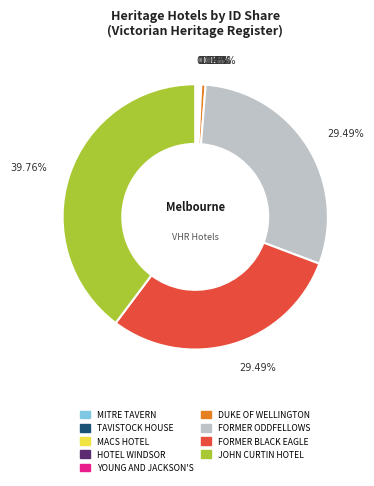

To the nearest percent, what is the difference between the largest and smallest slice percentages?

40%